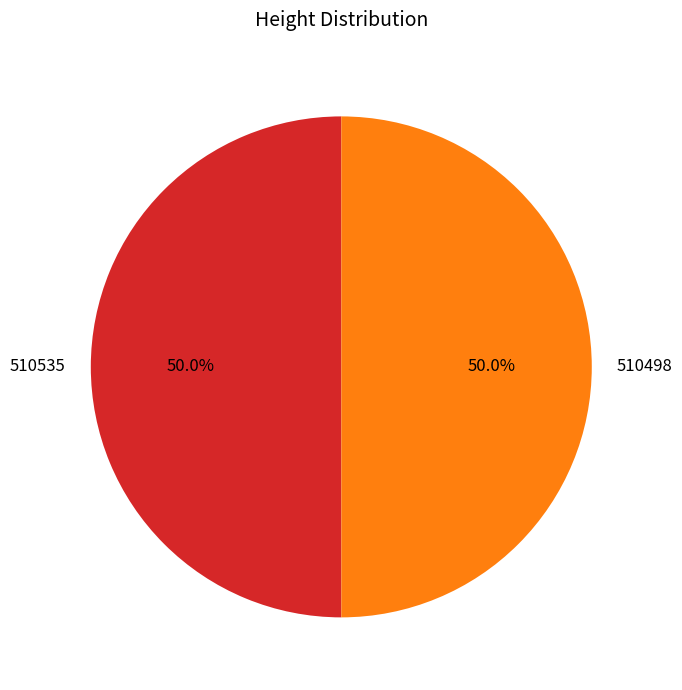

To the nearest percent, what is the combined percentage of 510498 and 510535?

100%